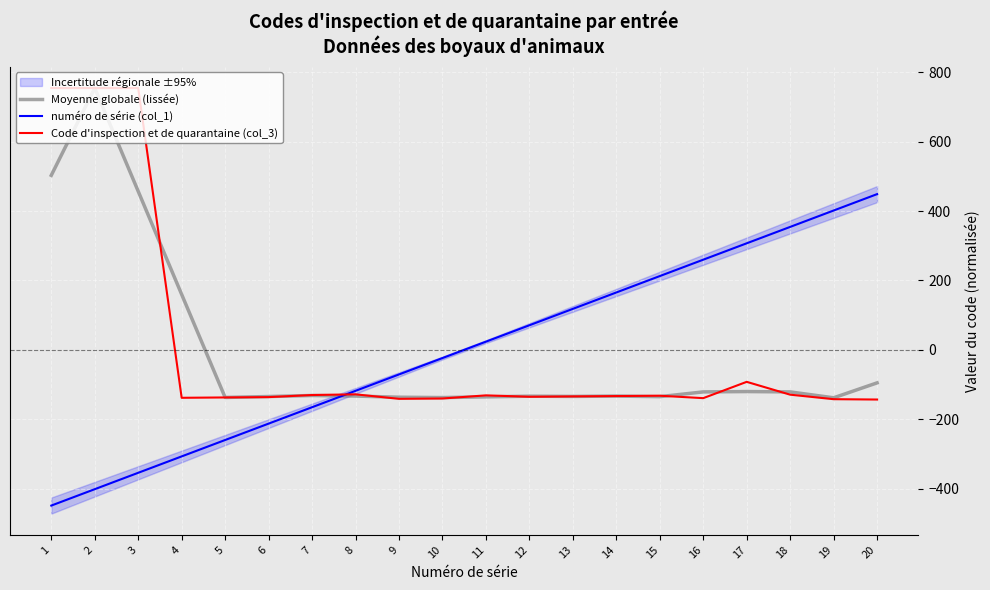

After their last crossing, which series has the higher values: Code d'inspection et de quarantaine (col_3) or Moyenne globale (lissée)?

Moyenne globale (lissée)